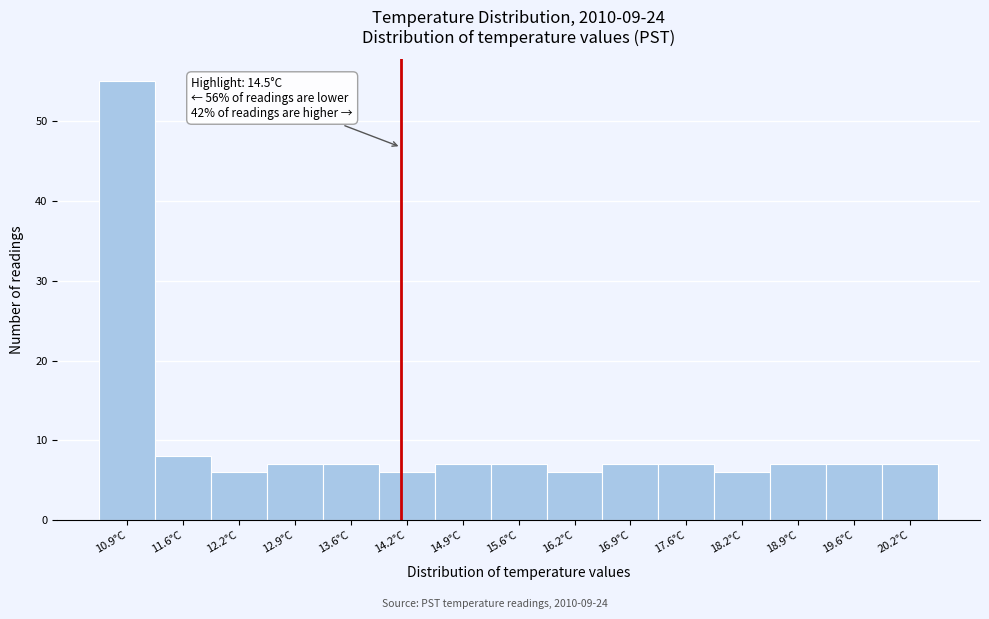

Reading right to left, what are all the values shown in this chart?

20.2°C=7	19.6°C=7	18.9°C=7	18.2°C=6	17.6°C=7	16.9°C=7	16.2°C=6	15.6°C=7	14.9°C=7	14.2°C=6	13.6°C=7	12.9°C=7	12.2°C=6	11.6°C=8	10.9°C=55